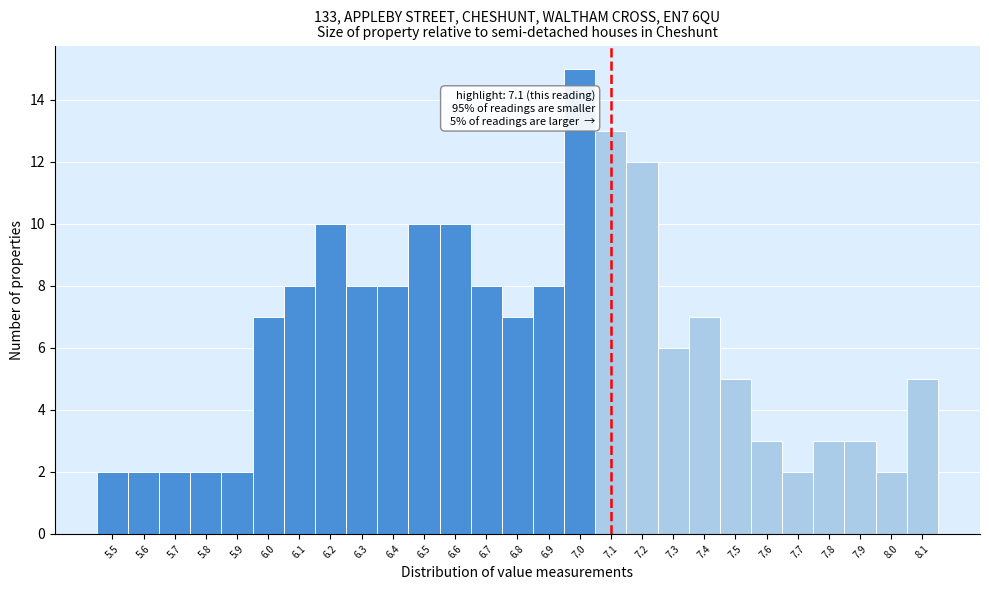

Over which range of the x-axis is the bar tallest?

6.95 to 7.05